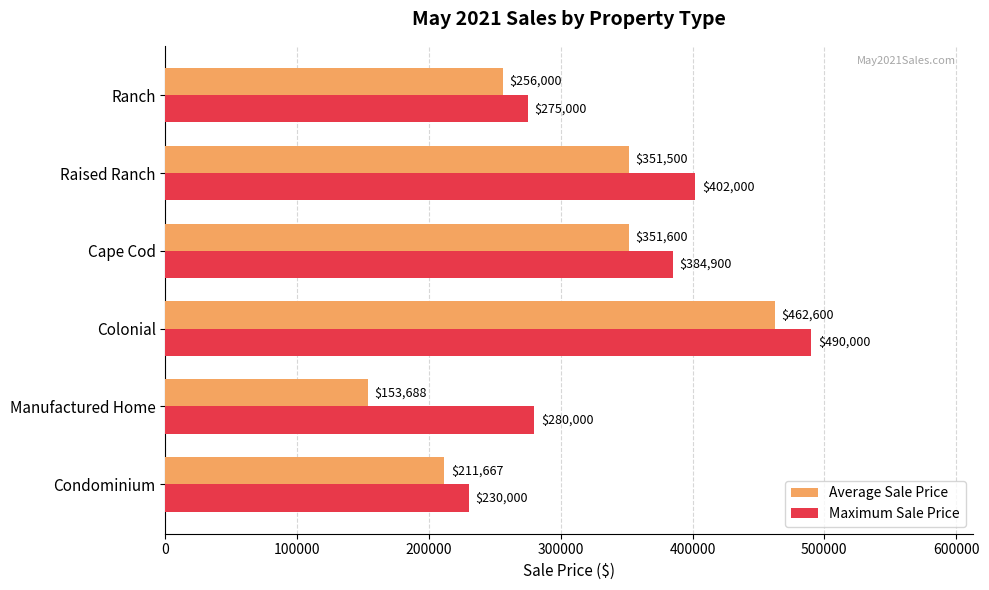

What is the difference between the second highest and minimum values in the Maximum Sale Price series?

172000.0